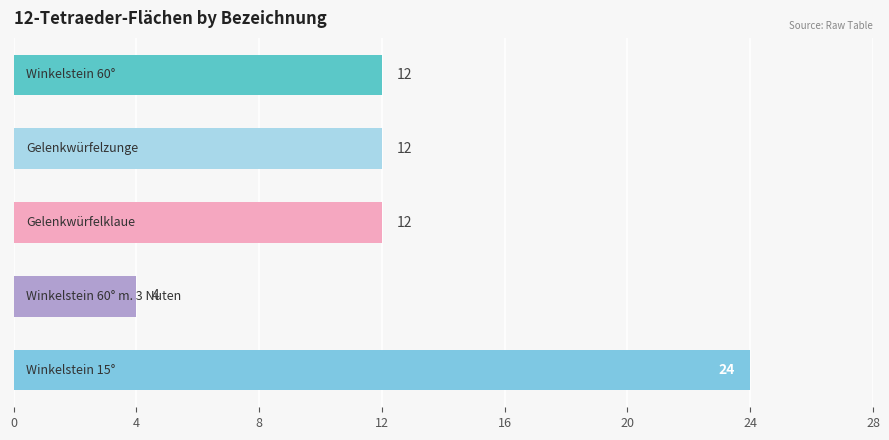

Reading top to bottom, transcribe all the data shown in this chart.

12	12	12	4	24